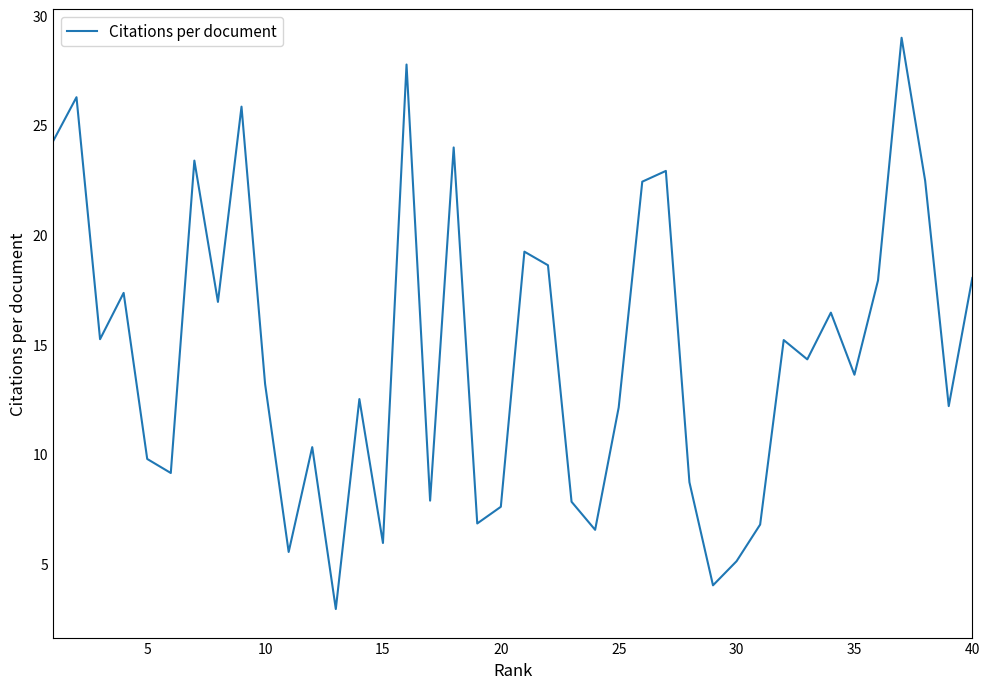

What is the maximum value shown in the chart?

29.0